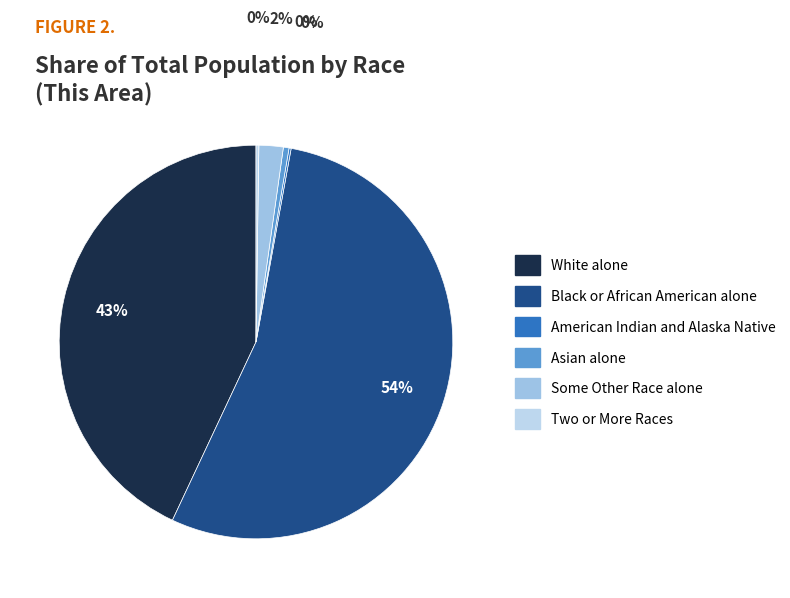

Is it true that American Indian and Alaska Native is 1% of the pie?

False